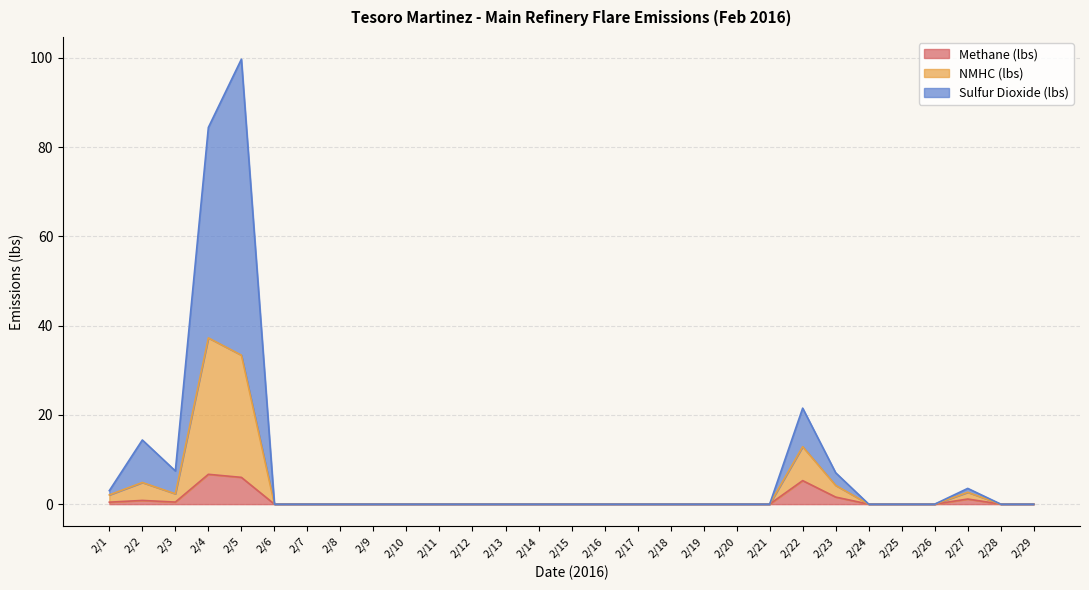

True or false: NMHC (lbs) and Methane (lbs) cross at least once.

False